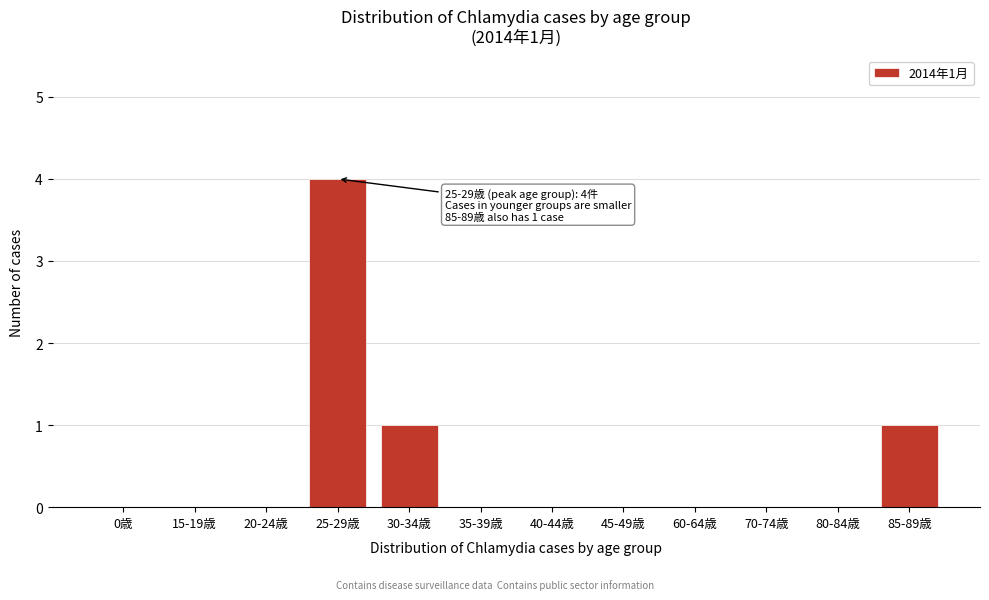

Reading left to right, what are all the values shown in this chart?

0歳=0	15-19歳=0	20-24歳=0	25-29歳=4	30-34歳=1	35-39歳=0	40-44歳=0	45-49歳=0	60-64歳=0	70-74歳=0	80-84歳=0	85-89歳=1